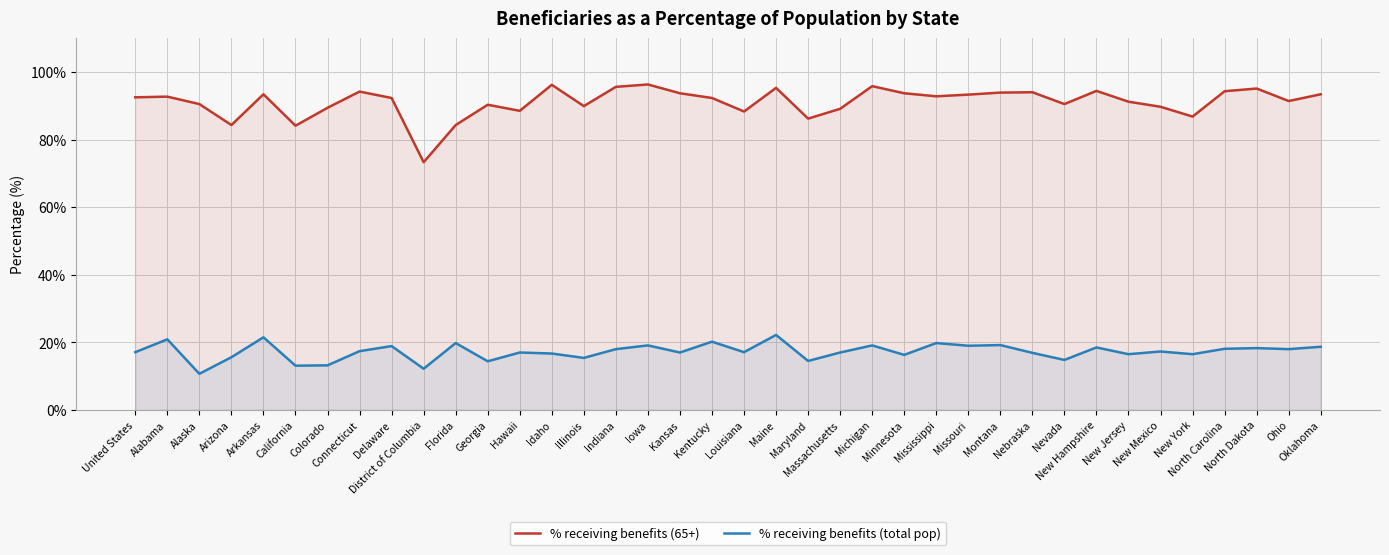

What is the sum of all % receiving benefits (total pop) values?

656.0